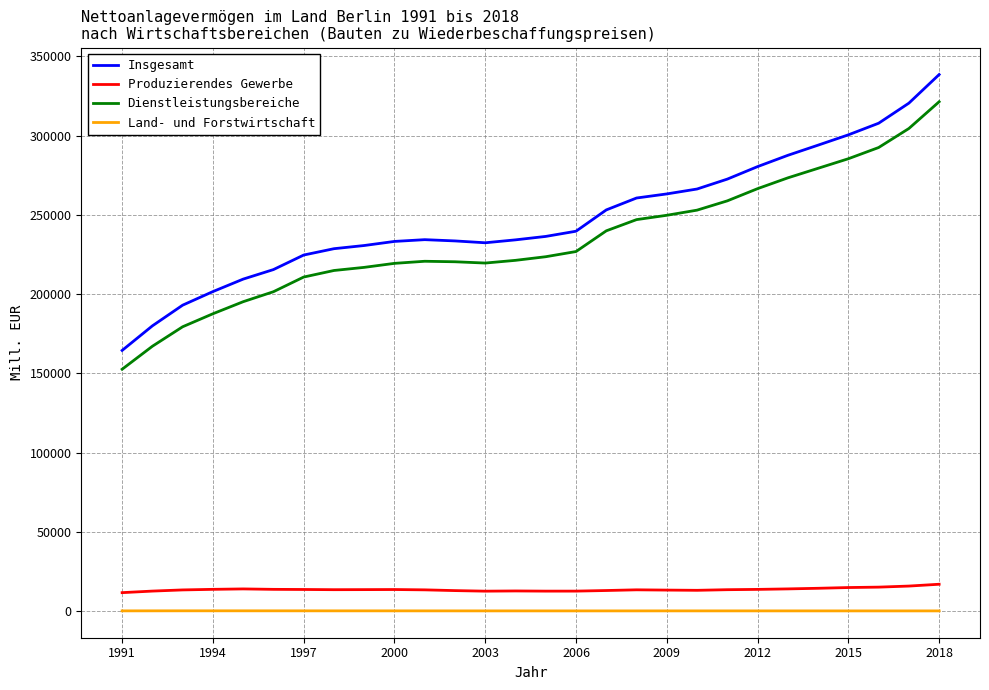

True or false: Land- und Forstwirtschaft and Dienstleistungsbereiche intersect in this chart.

False